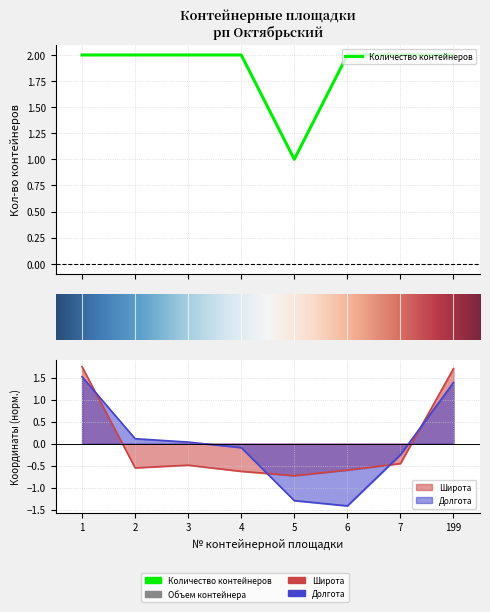

How many times do Широта and Долгота cross each other?

4